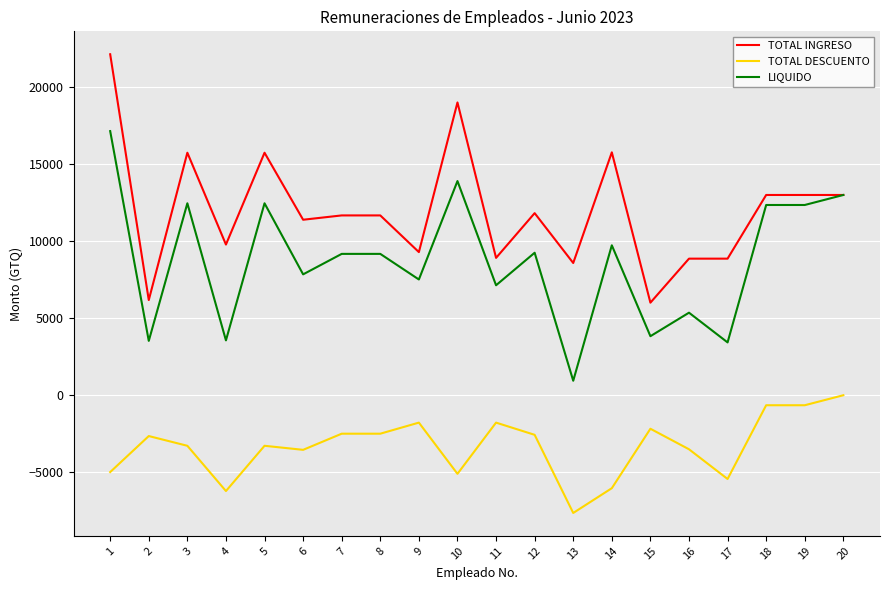

Between 13 and 14, which series saw the biggest shift?

LIQUIDO